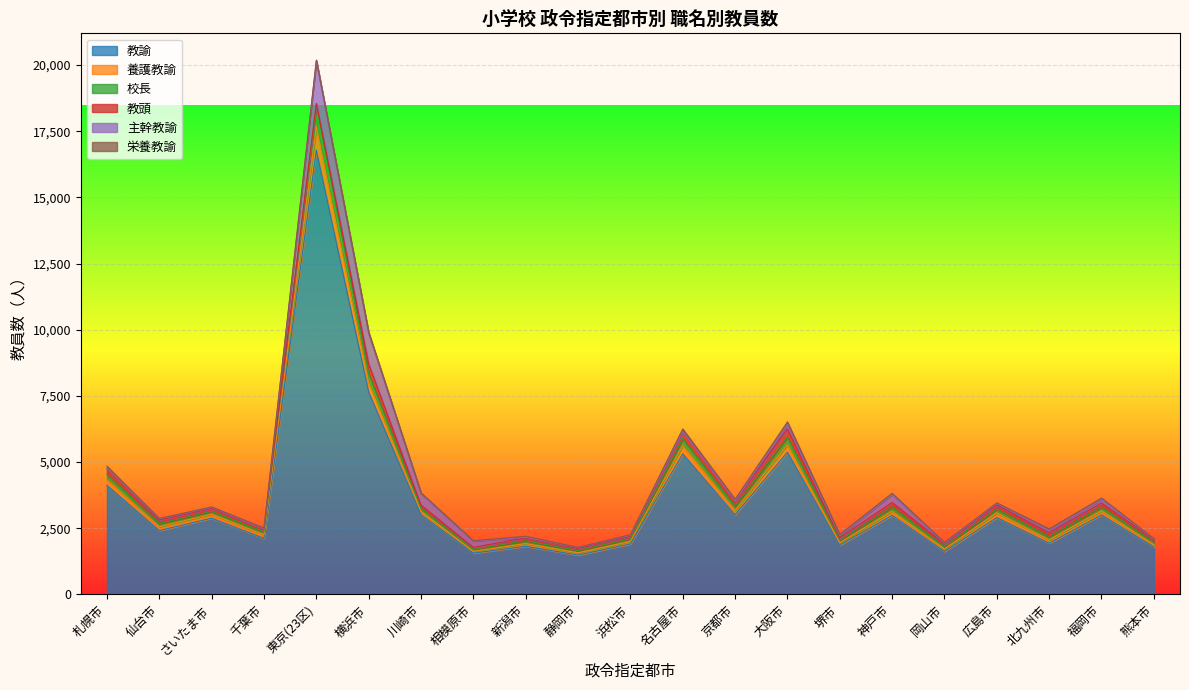

True or false: 養護教諭 has a value of 1844 at 川崎市.

False